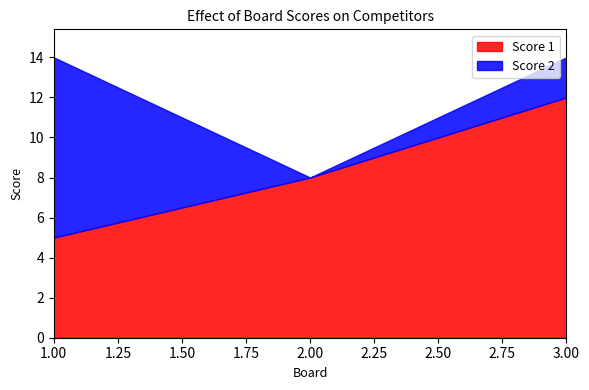

How many lines are shown in the chart?

2